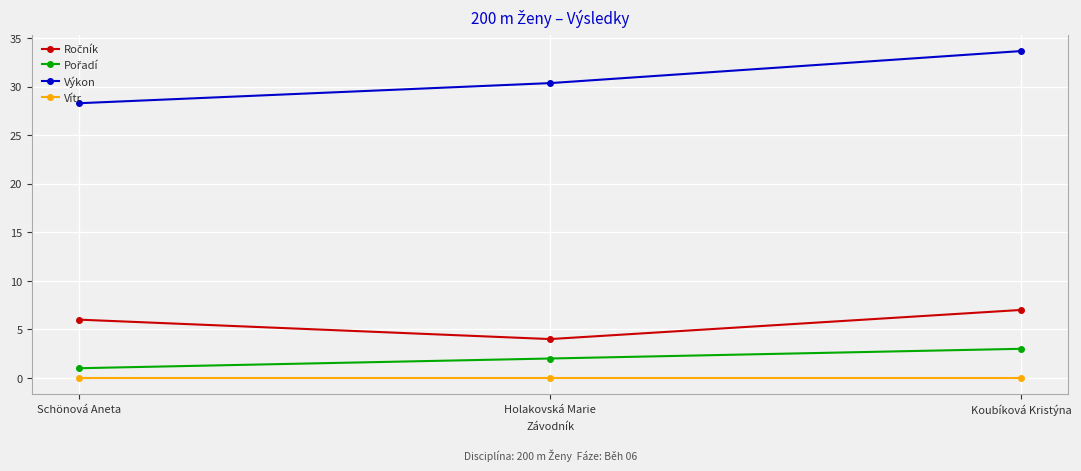

Count the number of categories in the chart.

3